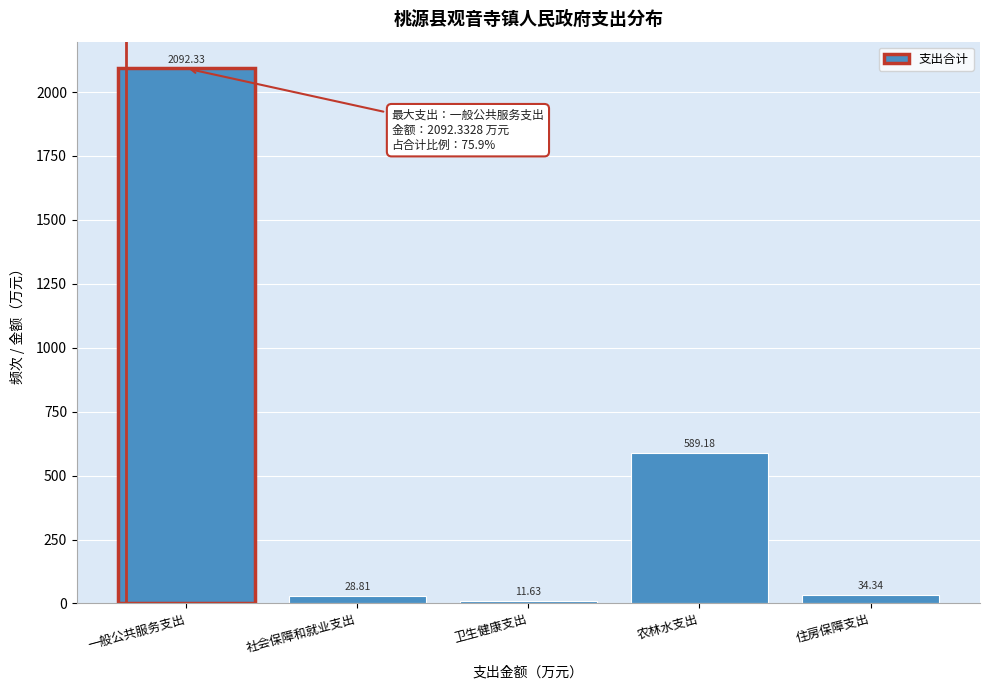

List the labels in order of value, largest first.

一般公共服务支出, 农林水支出, 住房保障支出, 社会保障和就业支出, 卫生健康支出